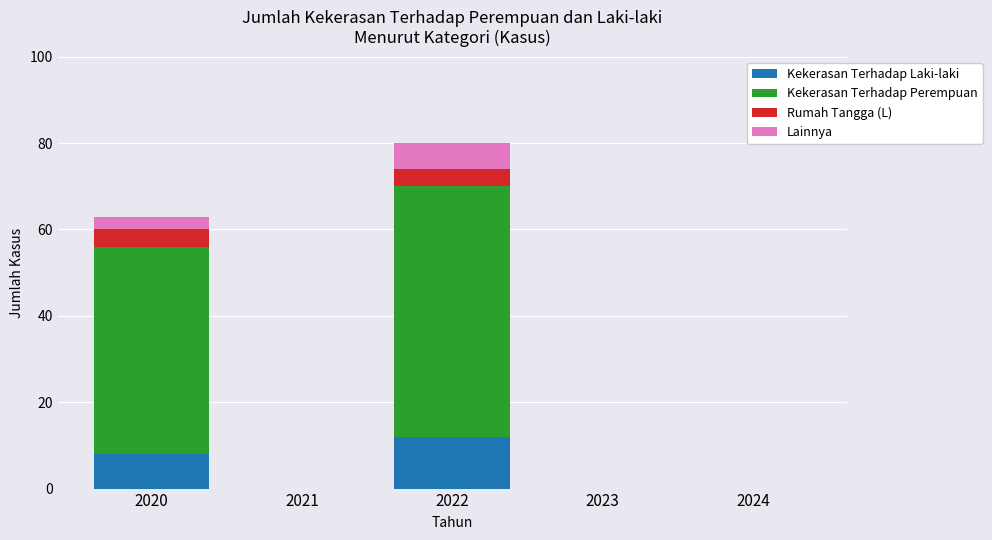

At which category is the sum across all series the highest?

2022